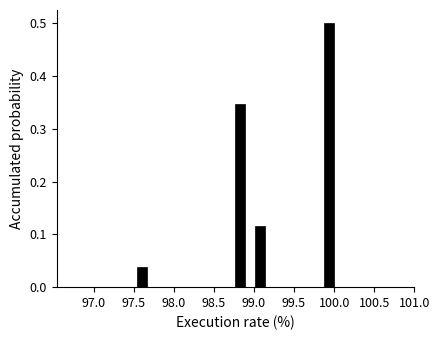

Around what value on the x-axis is the tallest bar? Give the approximate position of its centre, as read against the axis.

99.95